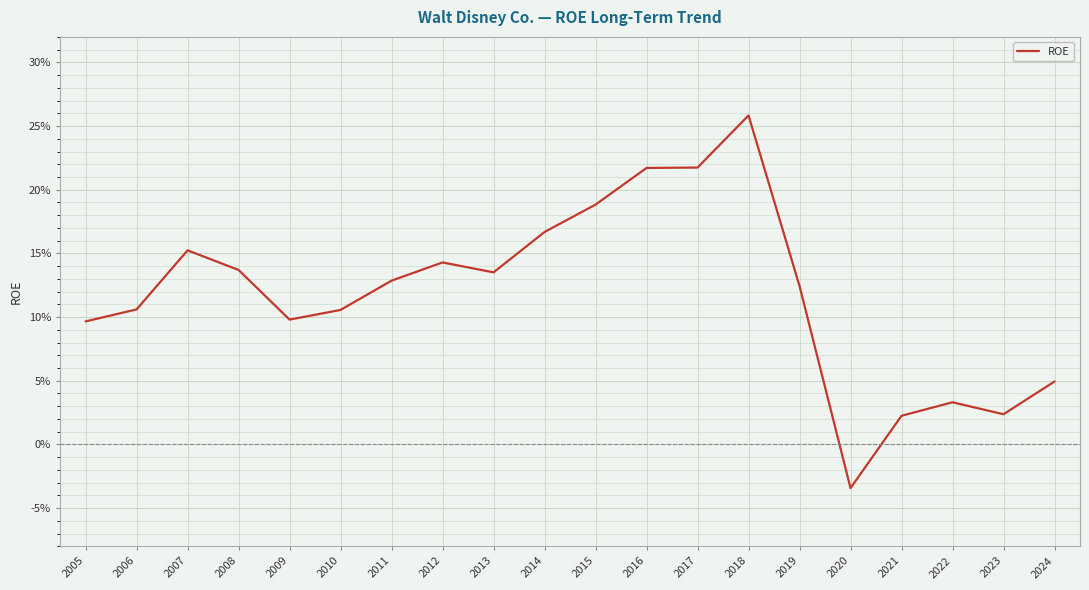

Where is the first local maximum?

2007